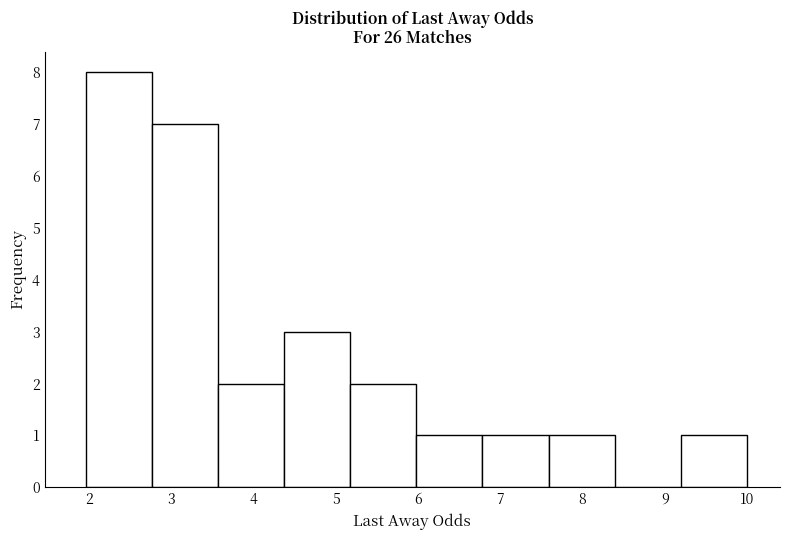

Over which range of the x-axis is the bar tallest?

2.0 to 2.8